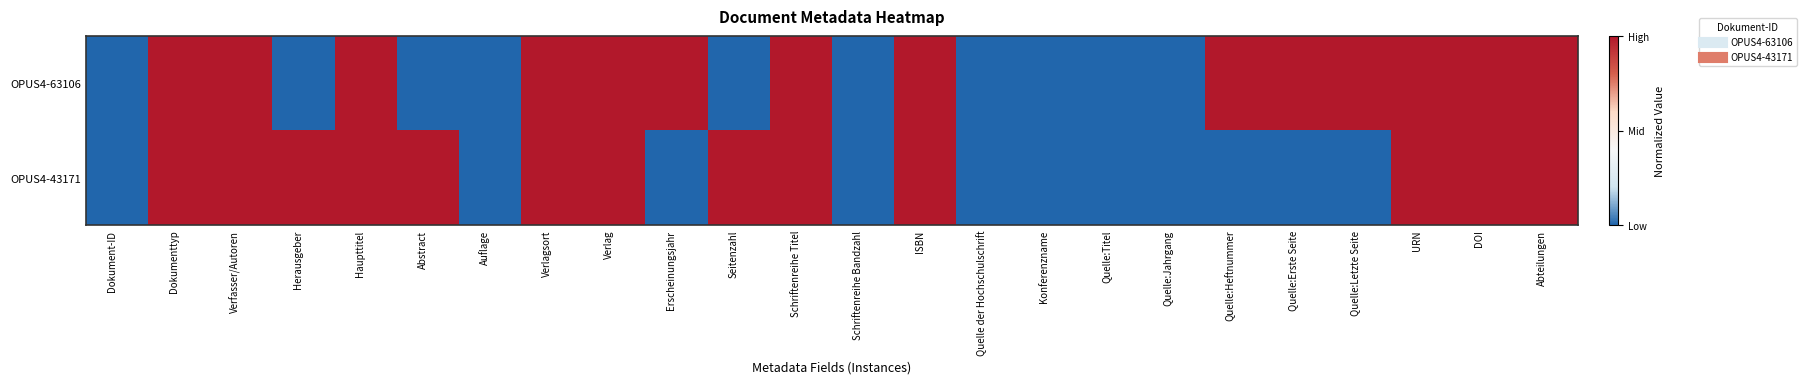

Reading left to right, transcribe all the data shown in this chart.

OPUS4-63106: Dokument-ID=-1	Dokumenttyp=1	Verfasser/Autoren=1	Herausgeber=-1	Haupttitel=1	Abstract=-1	Auflage=-1	Verlagsort=1	Verlag=1	Erscheinungsjahr=1	Seitenzahl=-1	Schriftenreihe Titel=1	Schriftenreihe Bandzahl=-1	ISBN=1	Quelle der Hochschulschrift=-1	Konferenzname=-1	Quelle:Titel=-1	Quelle:Jahrgang=-1	Quelle:Heftnummer=1	Quelle:Erste Seite=1	Quelle:Letzte Seite=1	URN=1	DOI=1	Abteilungen=1
OPUS4-43171: Dokument-ID=-1	Dokumenttyp=1	Verfasser/Autoren=1	Herausgeber=1	Haupttitel=1	Abstract=1	Auflage=-1	Verlagsort=1	Verlag=1	Erscheinungsjahr=-1	Seitenzahl=1	Schriftenreihe Titel=1	Schriftenreihe Bandzahl=-1	ISBN=1	Quelle der Hochschulschrift=-1	Konferenzname=-1	Quelle:Titel=-1	Quelle:Jahrgang=-1	Quelle:Heftnummer=-1	Quelle:Erste Seite=-1	Quelle:Letzte Seite=-1	URN=1	DOI=1	Abteilungen=1